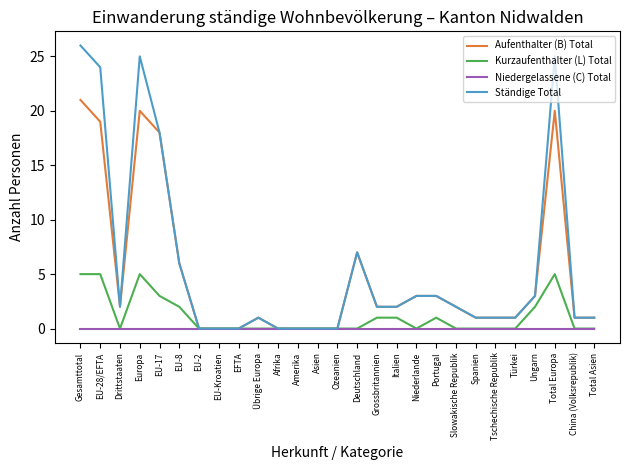

What is the average value of the Ständige Total series?

6